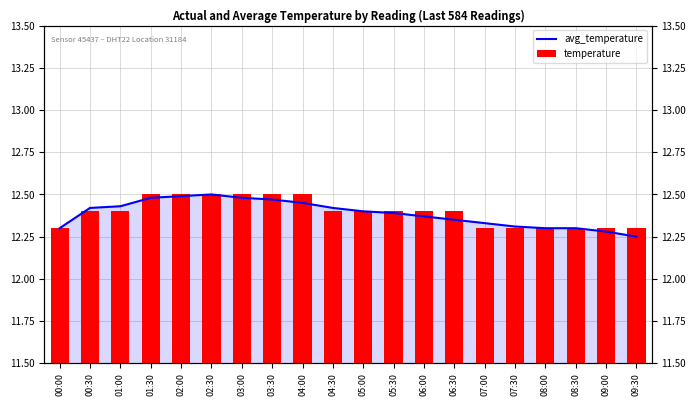

List the series in order of their peak value, lowest first.

avg_temperature, temperature